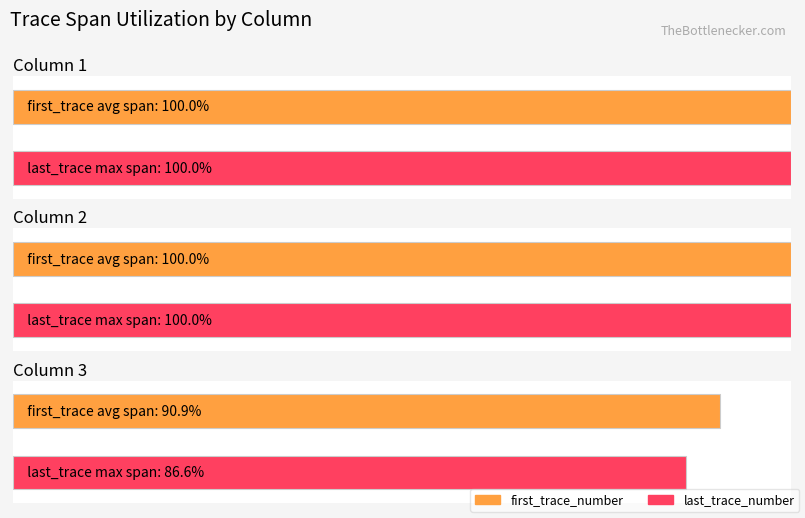

The value of last_trace_number at 2 is 189571. True or false?

False